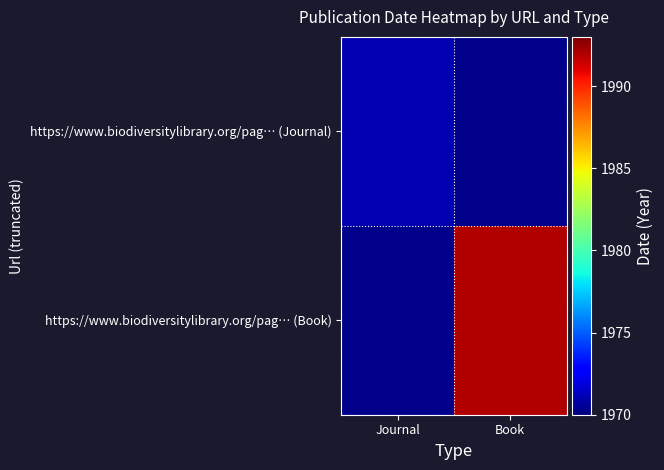

Rank the series at Journal from highest to lowest value.

https://www.biodiversitylibrary.org/pag… (Journal), https://www.biodiversitylibrary.org/pag… (Book)